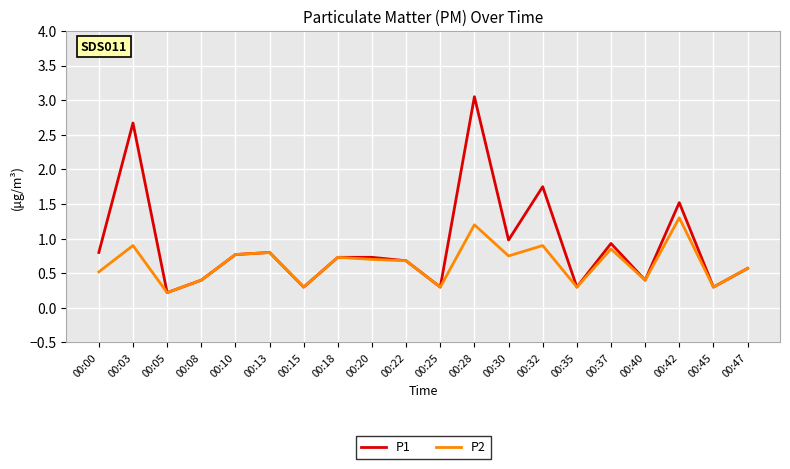

Between 00:15 and 00:37, which series saw the biggest shift?

P1